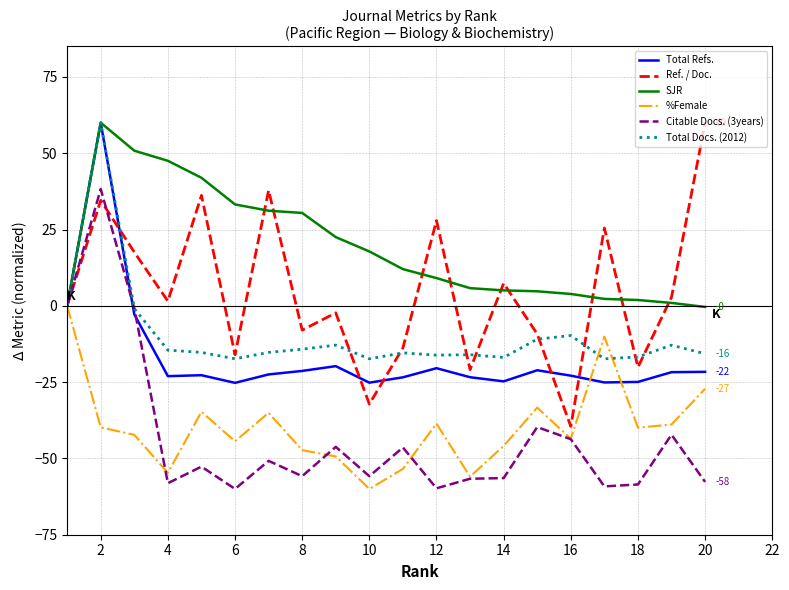

Which series has the largest total across all categories?

SJR